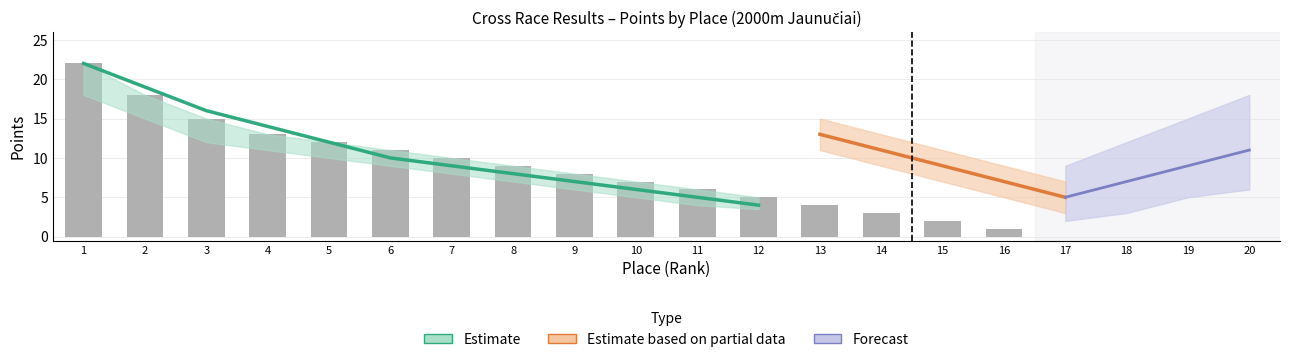

Reading left to right, transcribe all the data shown in this chart.

1=22	2=18	3=15	4=13	5=12	6=11	7=10	8=9	9=8	10=7	11=6	12=5	13=4	14=3	15=2	16=1	17=0	18=0	19=0	20=0